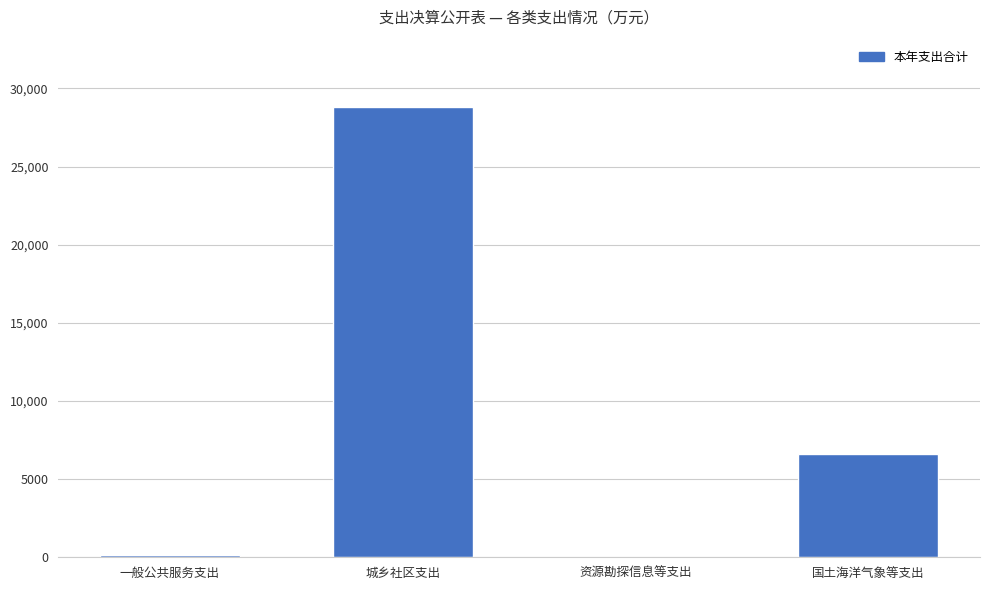

How many data points are above 6621?

2